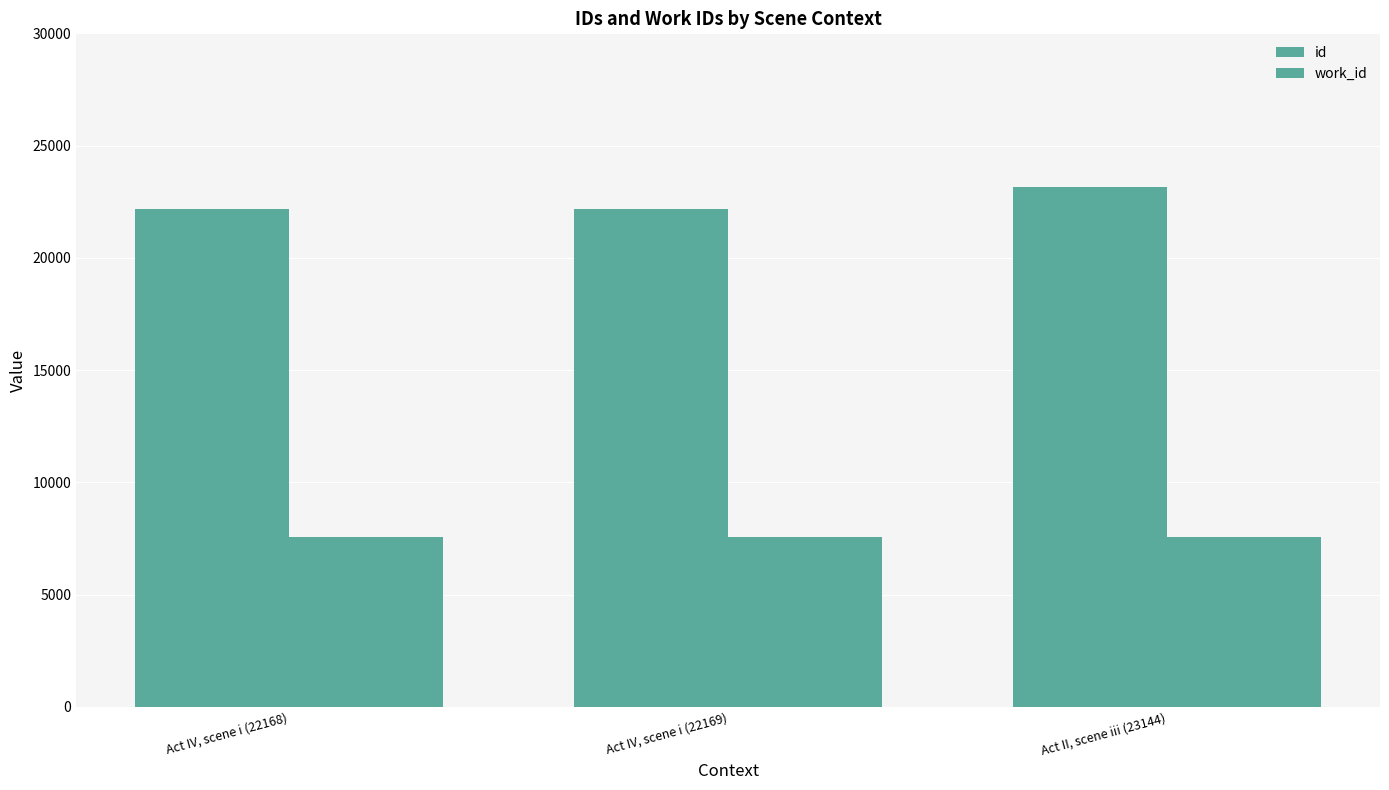

Are the bars horizontal?

No